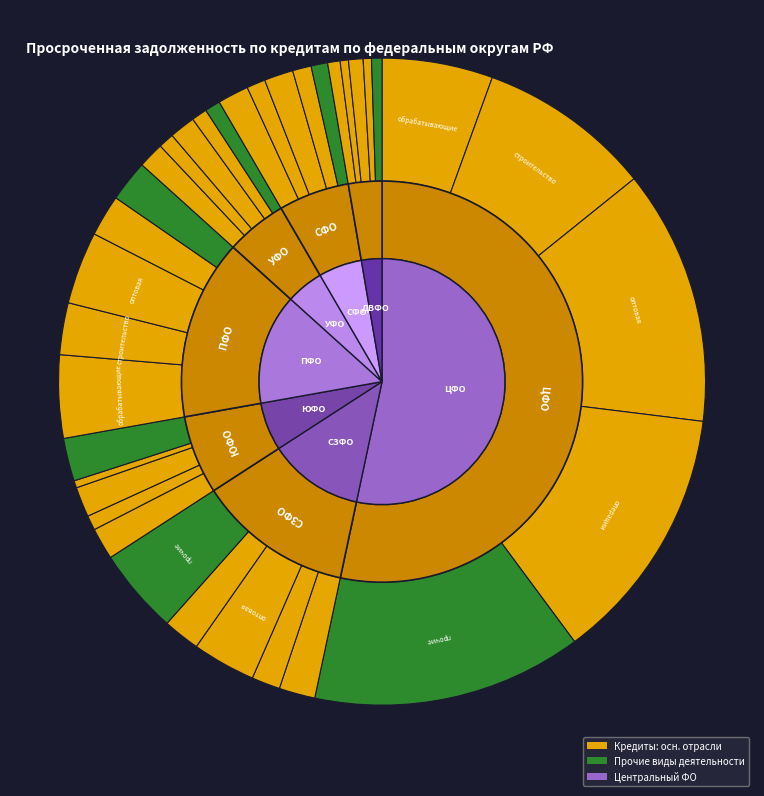

What portion of the pie excludes ЦЕНТРАЛЬНЫЙ ФЕДЕРАЛЬНЫЙ ОКРУГ?

46.7%